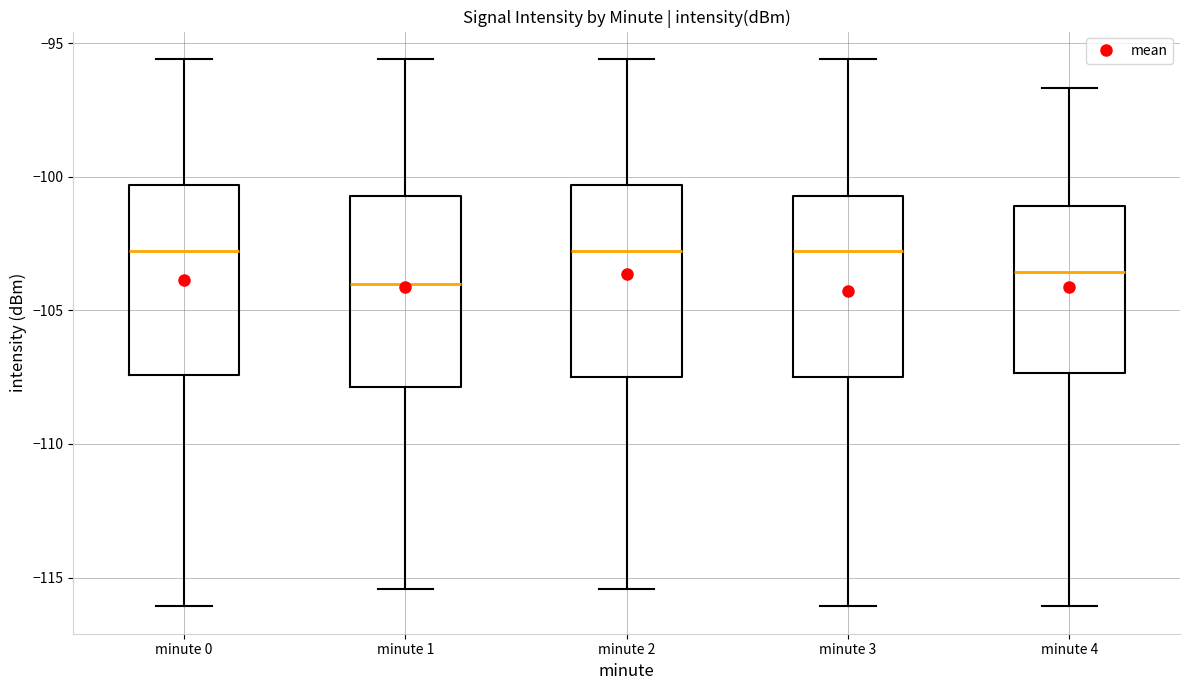

Reading left to right, read every box against the y-axis: the position of its median line, the range the box covers, and the ends of its whiskers. The values are not printed on the chart, so give them approximately, as read against the axis.

minute 0: median -103.0, box -107.5 to -100.5, whiskers -116.0 to -95.5
minute 1: median -104.0, box -108.0 to -100.5, whiskers -115.5 to -95.5
minute 2: median -103.0, box -107.5 to -100.5, whiskers -115.5 to -95.5
minute 3: median -103.0, box -107.5 to -100.5, whiskers -116.0 to -95.5
minute 4: median -103.5, box -107.5 to -101.0, whiskers -116.0 to -96.5